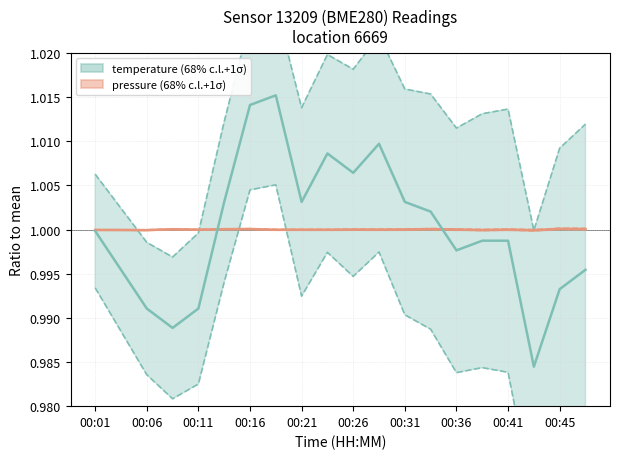

Reading left to right, what are all the values shown in this chart?

pressure (68% c.l.+1σ): 1.0	1.0	1.0	1.0	1.0	1.0	1.0	1.0	1.0	1.0	1.0	1.0	1.0	1.0	1.0	1.0	1.0	1.0	1.0	1.0
temperature (68% c.l.+1σ): 1.0	1.0	1.0	1.0	1.0	1.0	1.0	1.0	1.0	1.0	1.0	1.0	1.0	1.0	1.0	1.0	1.0	1.0	1.0	1.0